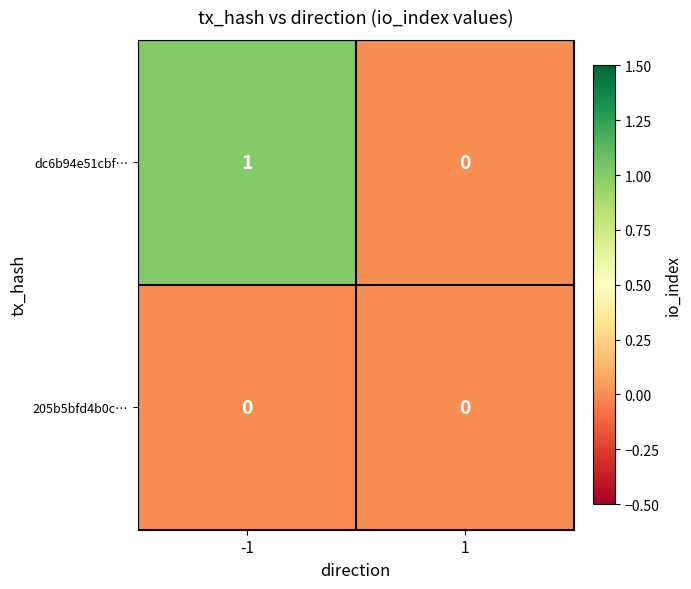

Which series has the widest spread of values?

dc6b94e51cbf…